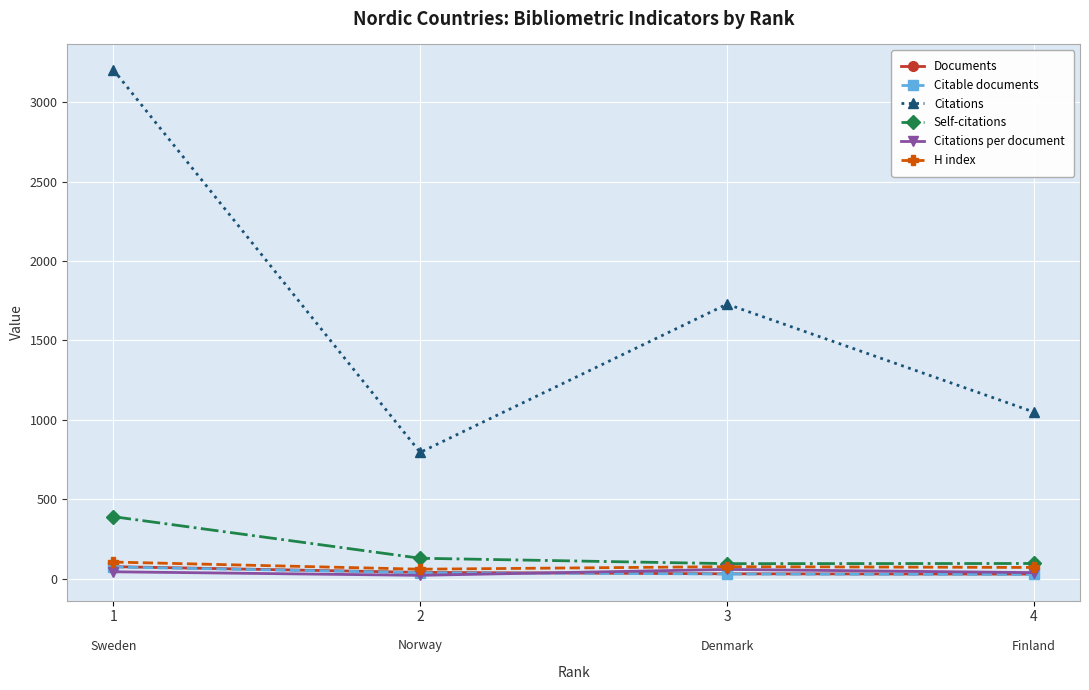

What is the sum of the Self-citations values at 3 and 2?

222.0